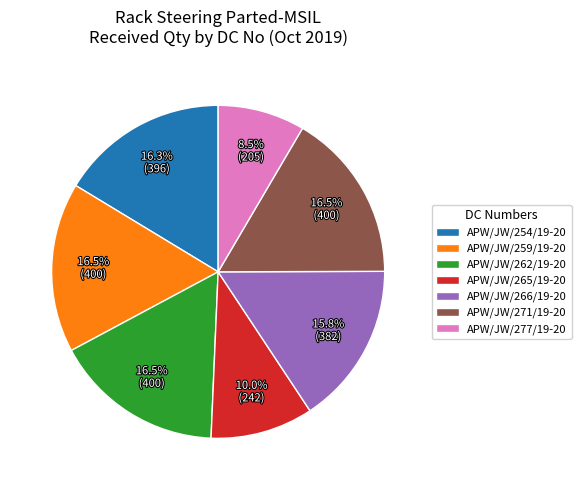

Which category has the smallest portion of the pie?

APW/JW/277/19-20